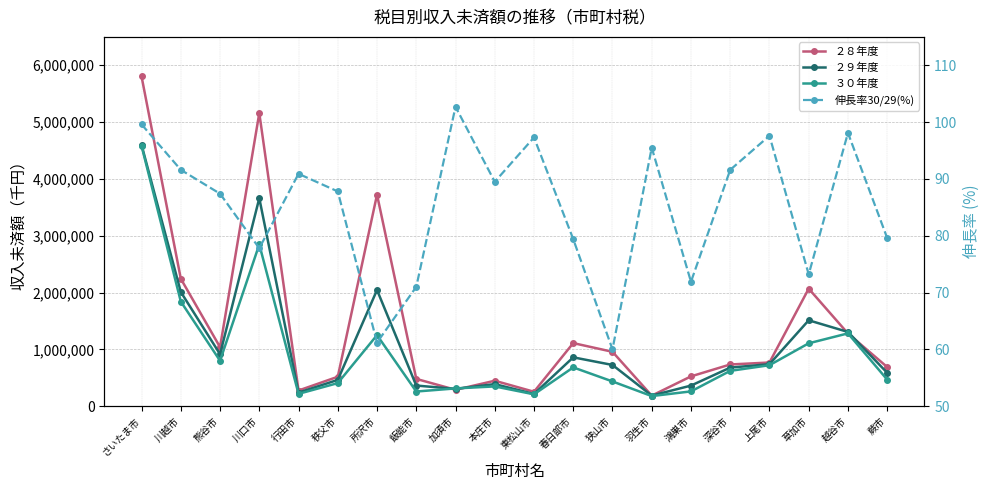

Where is the first local maximum for ２８年度?

川口市